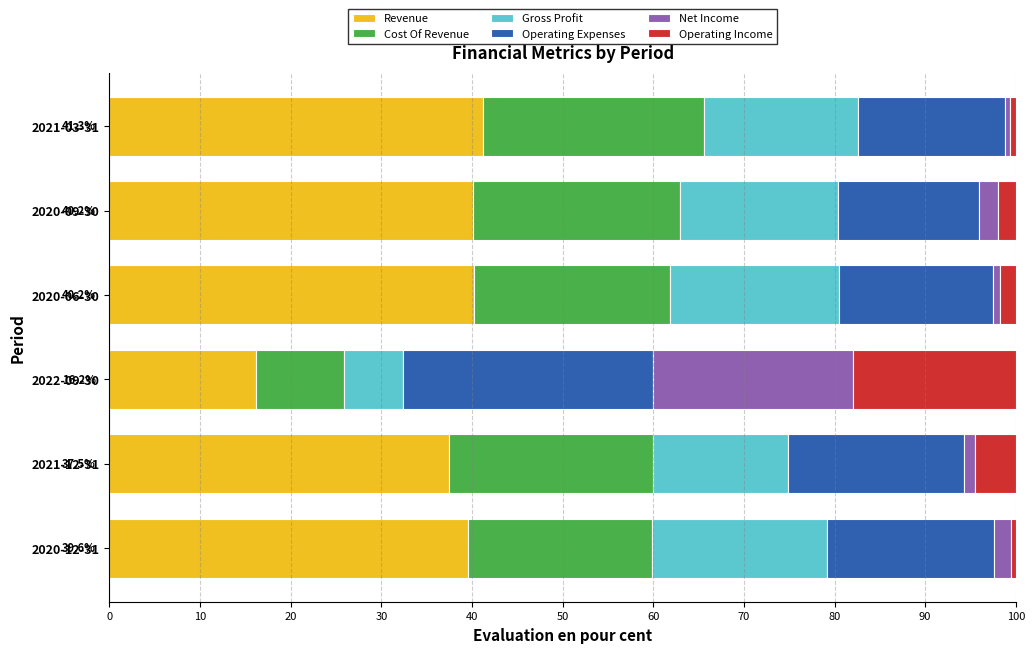

Is it true that Revenue equals 40.2 at 2020-06-30?

True